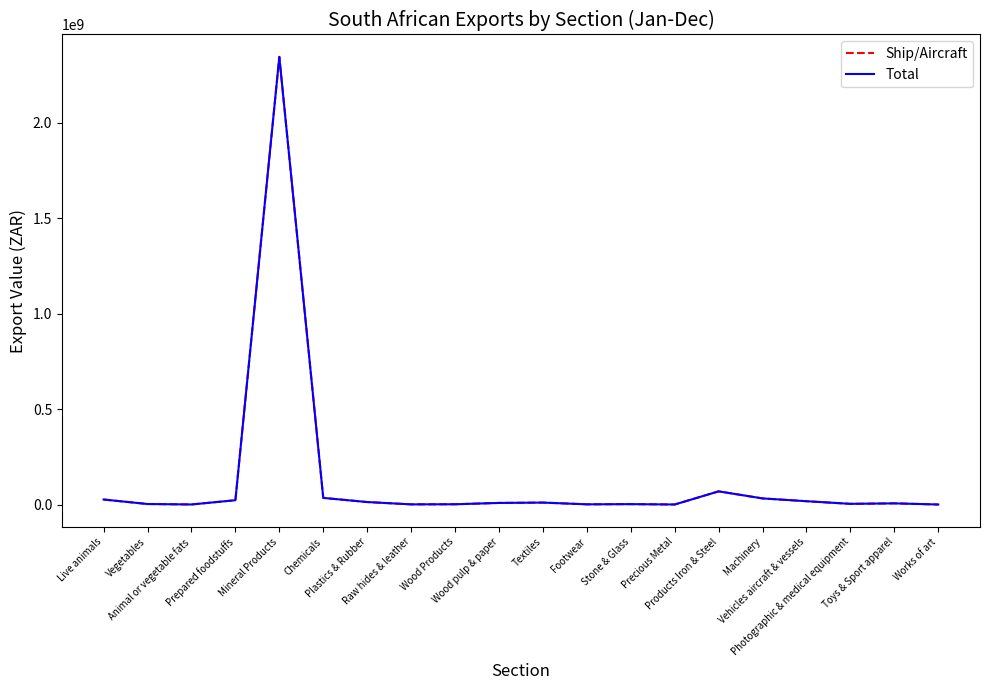

List the series in order of their peak value, lowest first.

Ship/Aircraft, Total